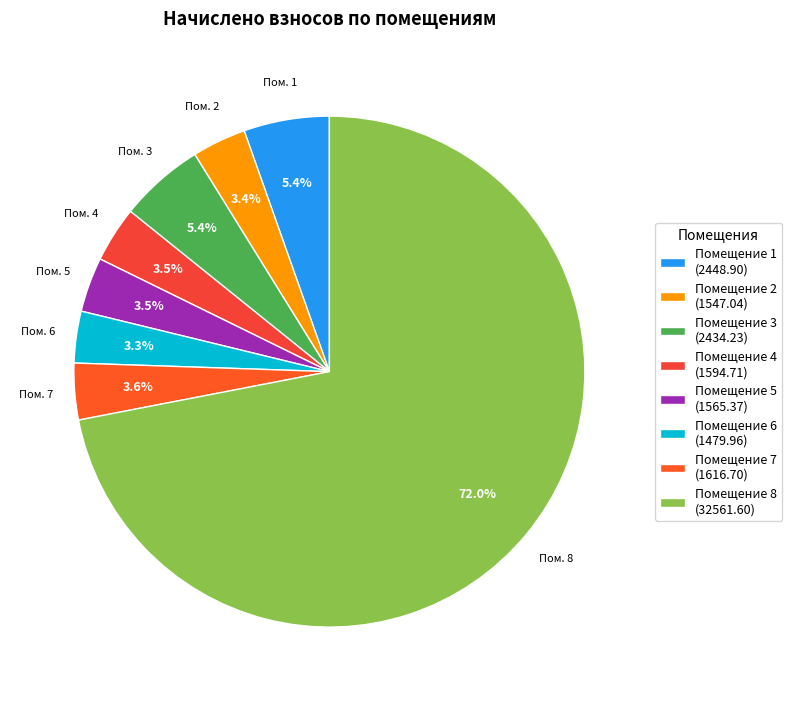

Count the number of slices in the pie.

8